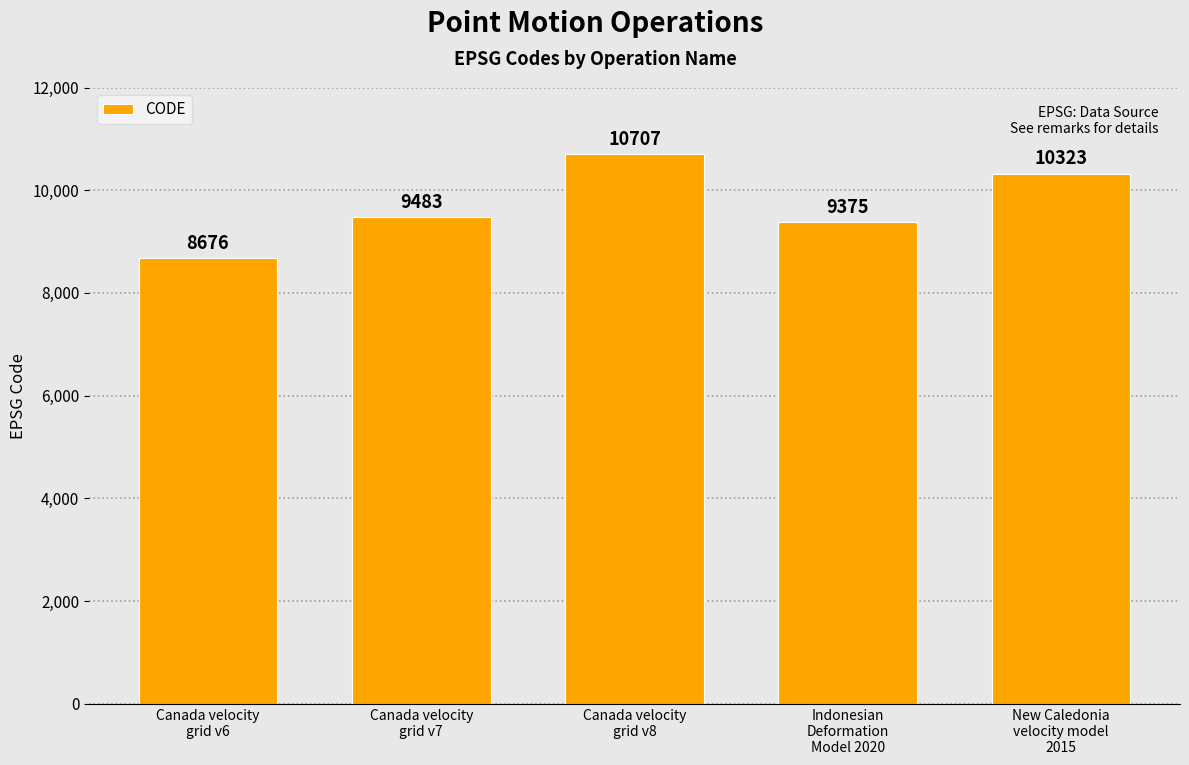

Rank the categories by value from highest to lowest.

Canada velocity
grid v8, New Caledonia
velocity model
2015, Canada velocity
grid v7, Indonesian
Deformation
Model 2020, Canada velocity
grid v6